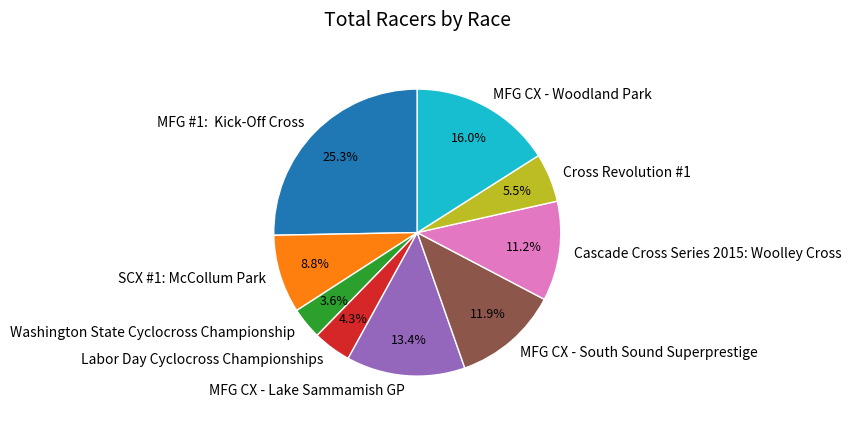

Which slice is the smallest?

Washington State Cyclocross Championship